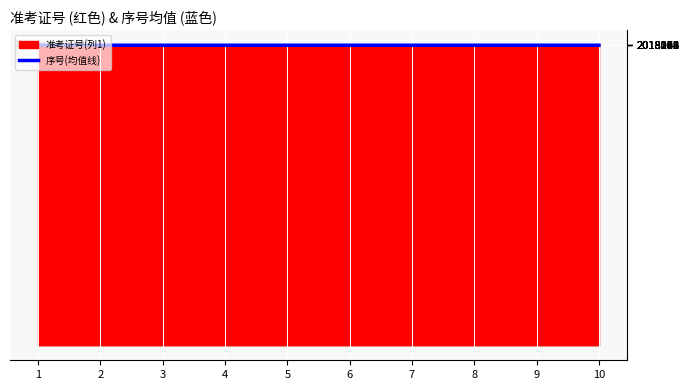

At which label is the value closest to 2018078?

5